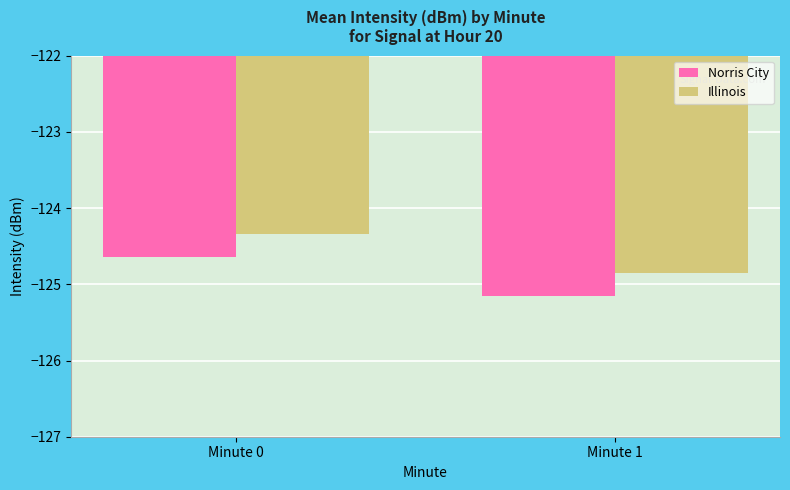

Are the bars grouped side by side (vs. stacked)?

Yes